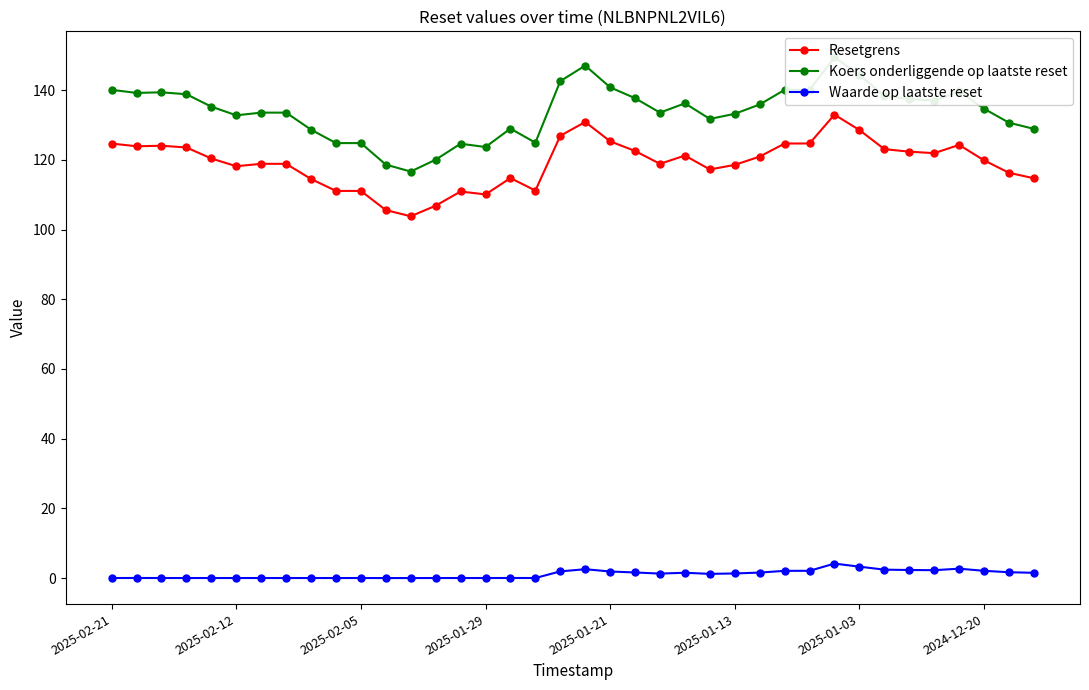

Which series has the largest range (max minus min)?

Koers onderliggende op laatste reset